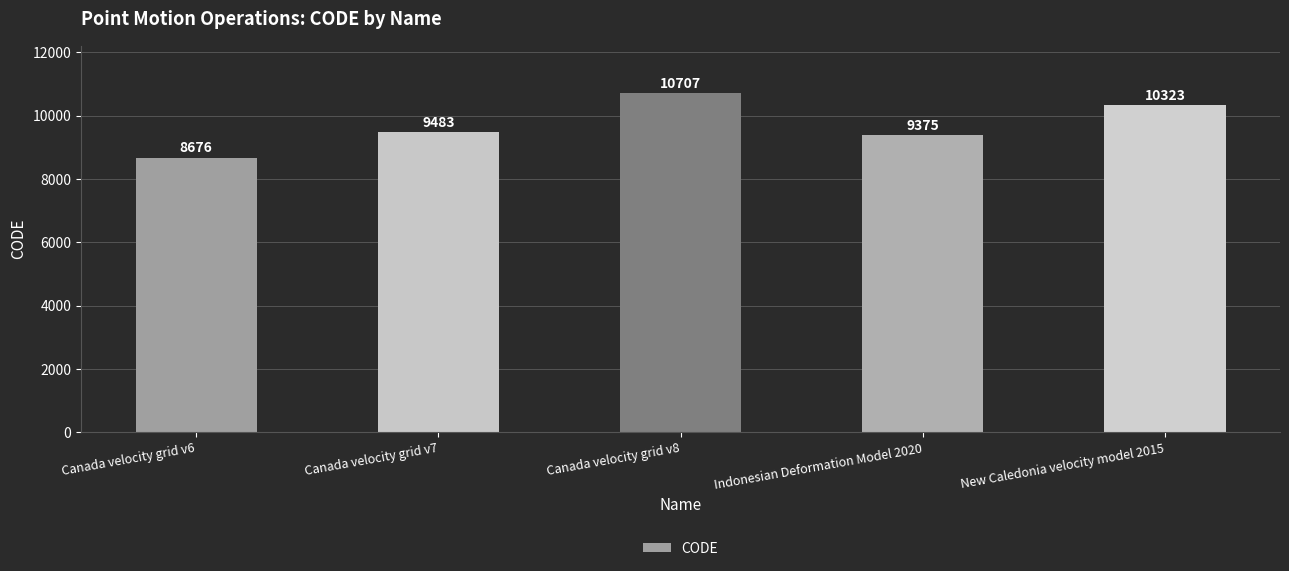

Approximately how many times larger is the value at Indonesian Deformation Model 2020 compared to Canada velocity grid v7?

1.0